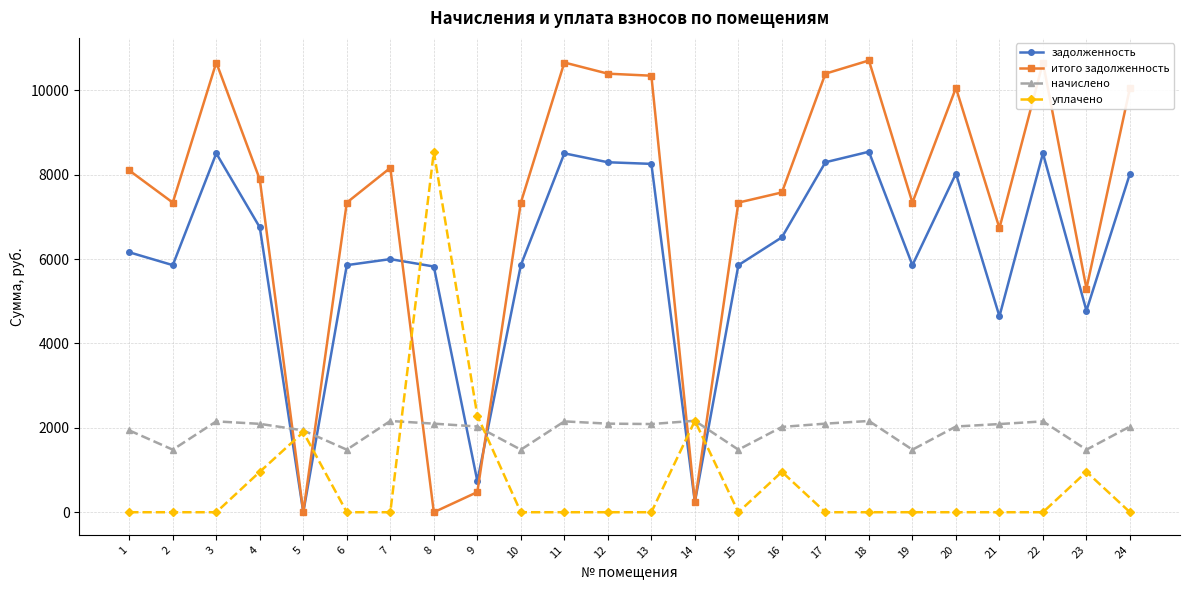

The value of задолженность at 4 is 6750.4. True or false?

True